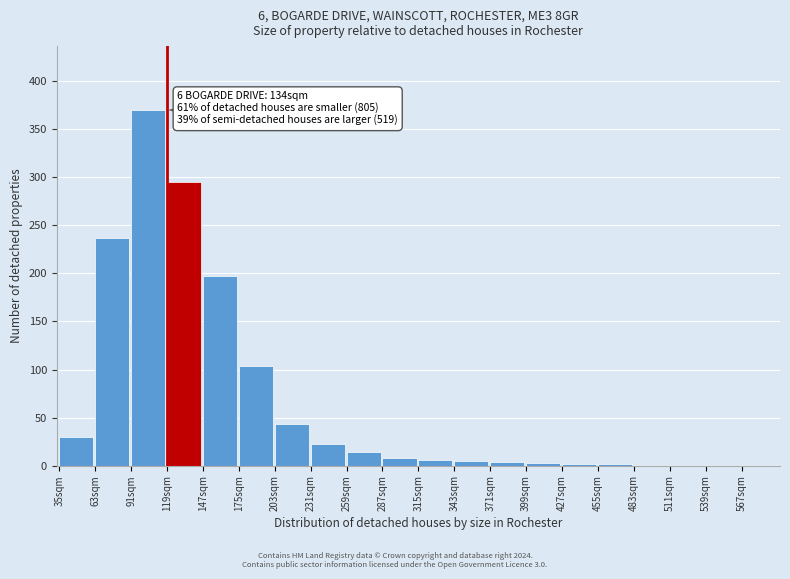

Is it true that the value at 35sqm is 30?

True